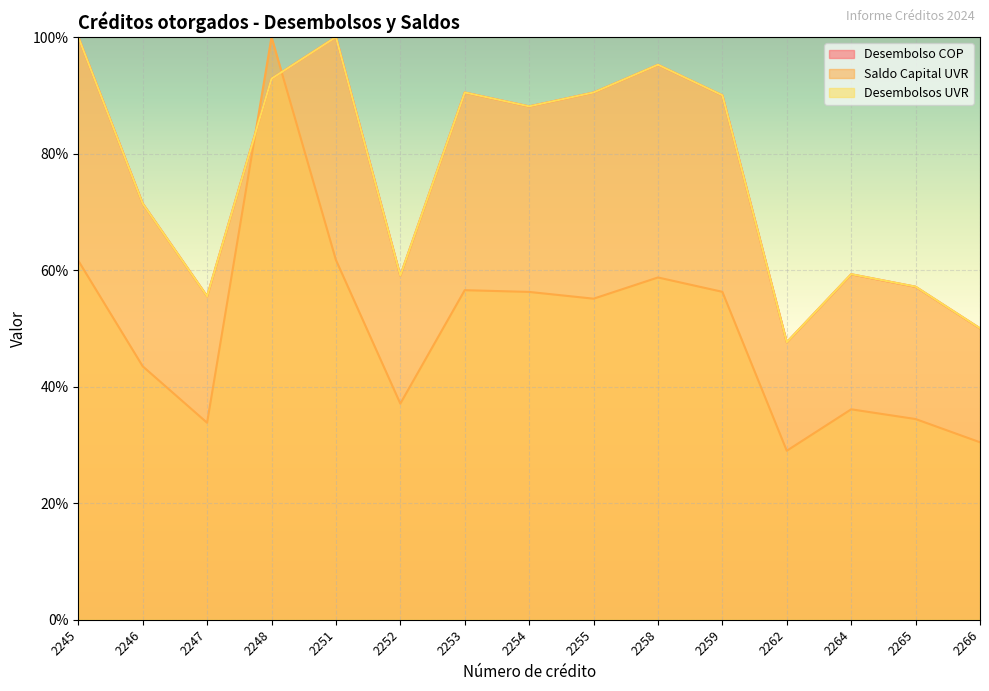

What is the value of the Saldo Capital UVR point at the 10th from the left?

58.7